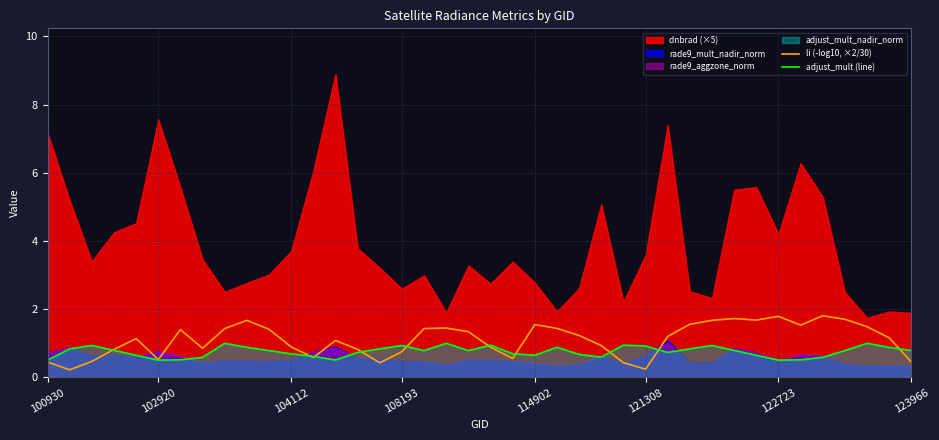

At which label does adjust_mult (line) reach its minimum?

100930